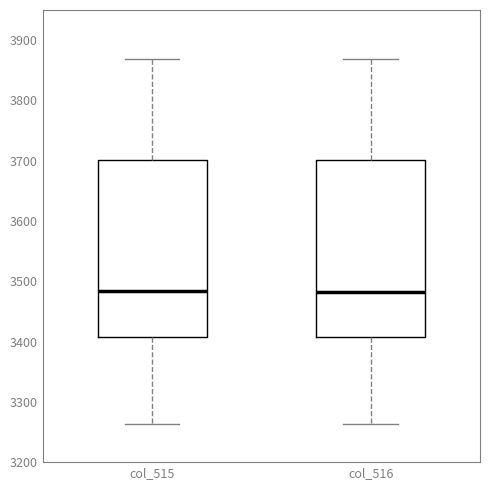

Reading left to right, read every box against the y-axis: the position of its median line, the range the box covers, and the ends of its whiskers. The values are not printed on the chart, so give them approximately, as read against the axis.

col_515: median 3480, box 3410 to 3700, whiskers 3260 to 3870
col_516: median 3480, box 3410 to 3700, whiskers 3260 to 3870